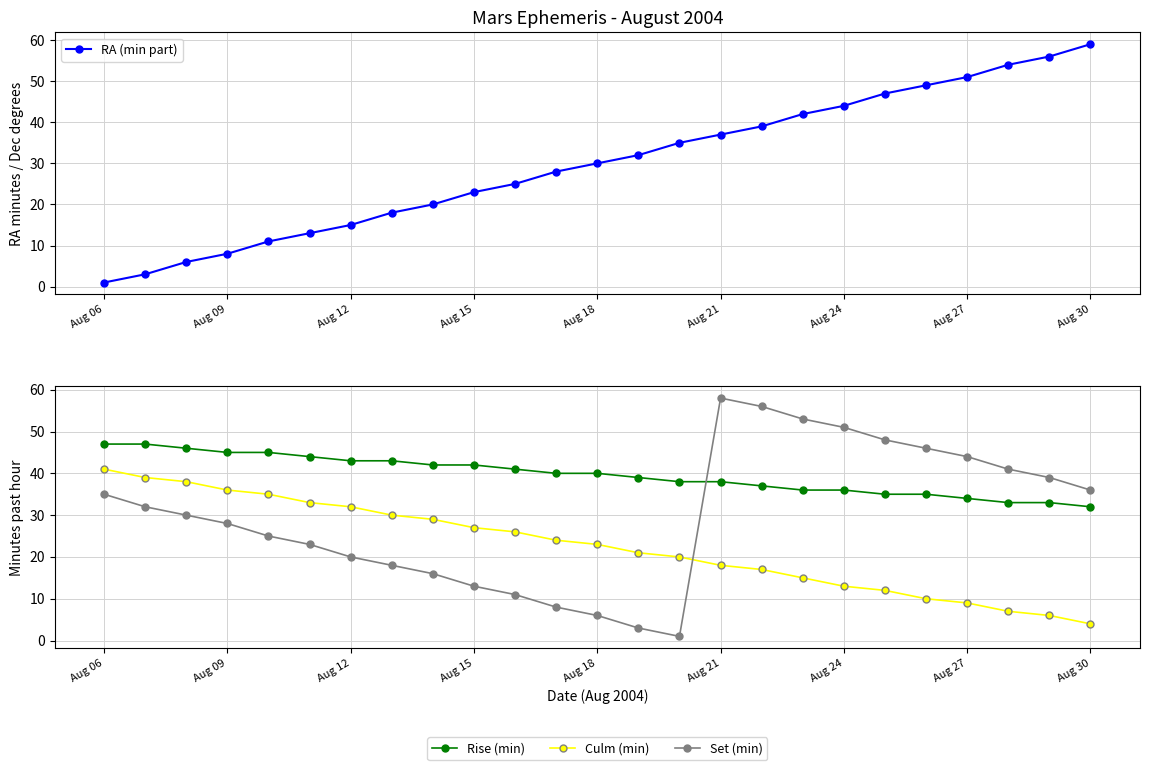

How many lines are shown in the chart?

4